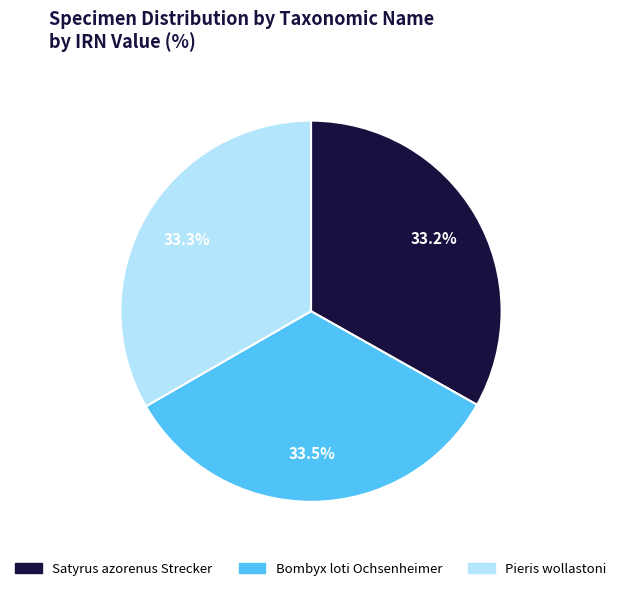

What portion of the pie excludes Satyrus azorenus Strecker?

66.8%